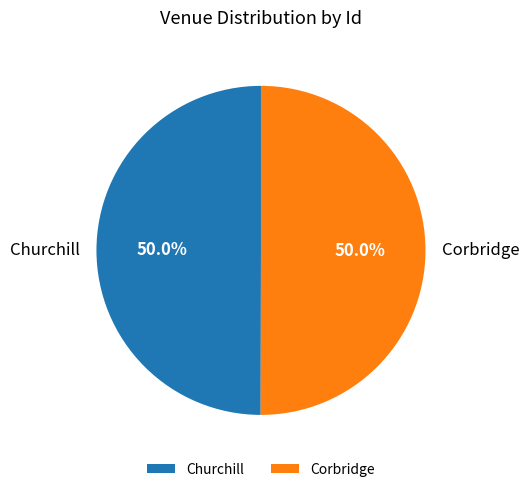

Combined, do Corbridge and Churchill account for over 50%?

Yes